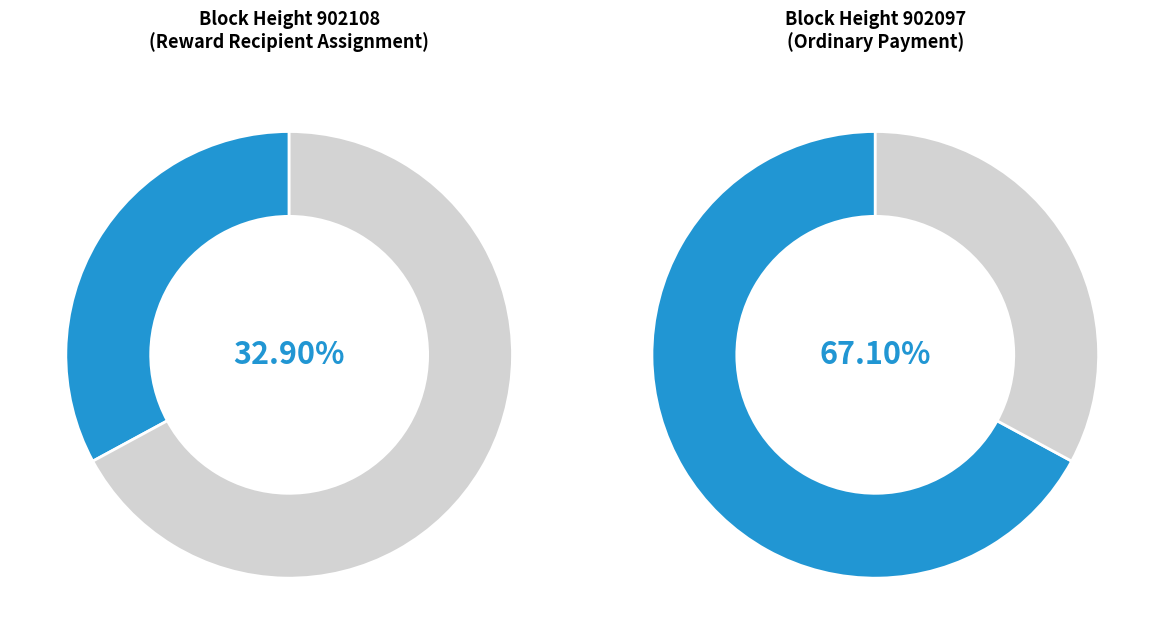

Approximately how many times larger is the value at 902097 compared to 902108?

2.0